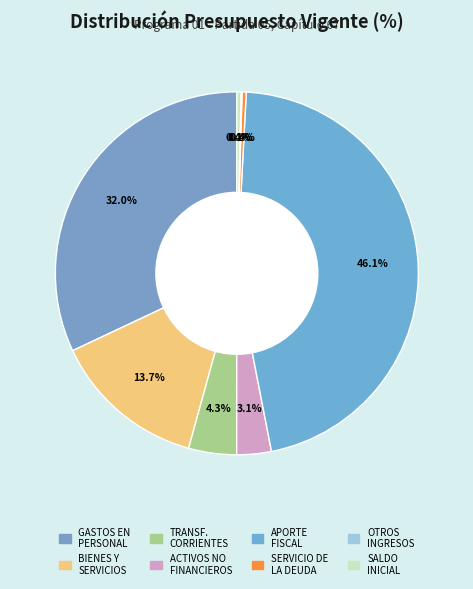

What is the largest slice in the pie chart?

APORTE FISCAL